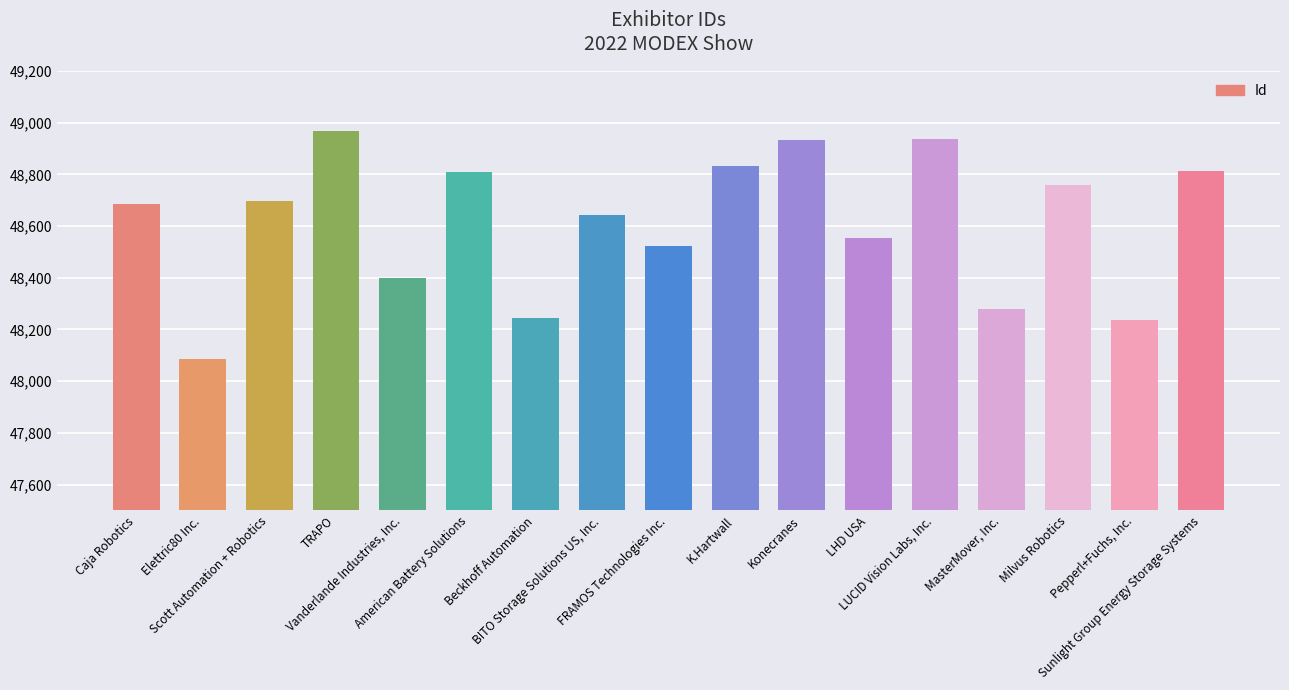

List the labels in order of value, largest first.

TRAPO, LUCID Vision Labs, Inc., Konecranes, K.Hartwall, Sunlight Group Energy Storage Systems, American Battery Solutions, Milvus Robotics, Scott Automation + Robotics, Caja Robotics, BITO Storage Solutions US, Inc., LHD USA, FRAMOS Technologies Inc., Vanderlande Industries, Inc., MasterMover, Inc., Beckhoff Automation, Pepperl+Fuchs, Inc., Elettric80 Inc.